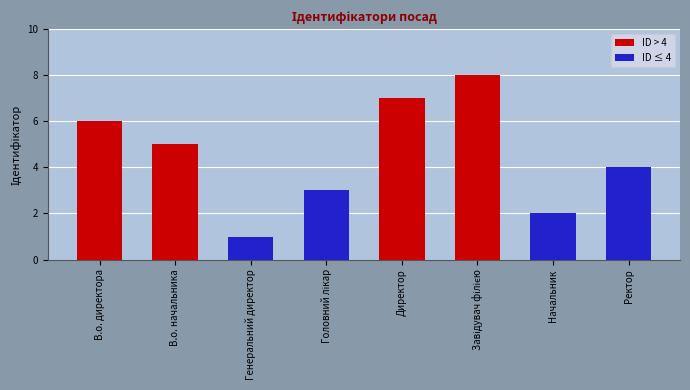

Reading left to right, what are all the values shown in this chart?

6	5	1	3	7	8	2	4